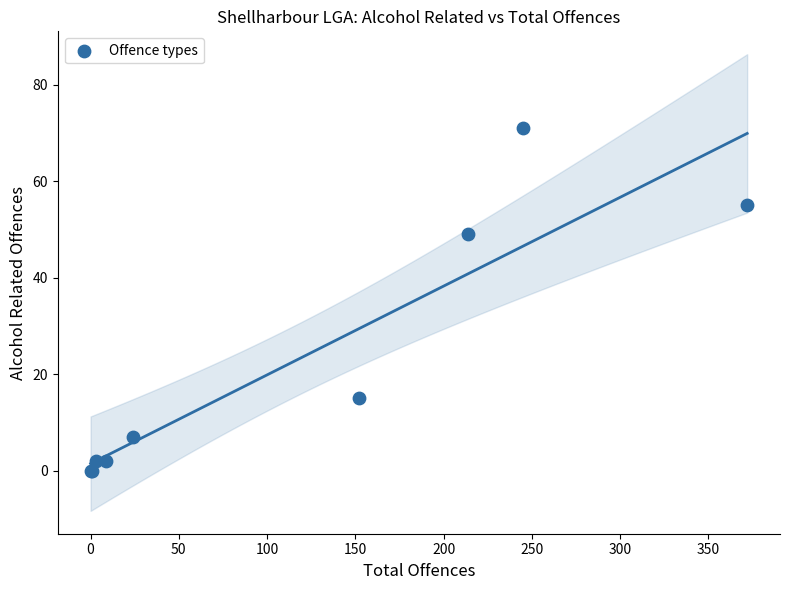

What Y value in the scatter plot is closest to 35?

49